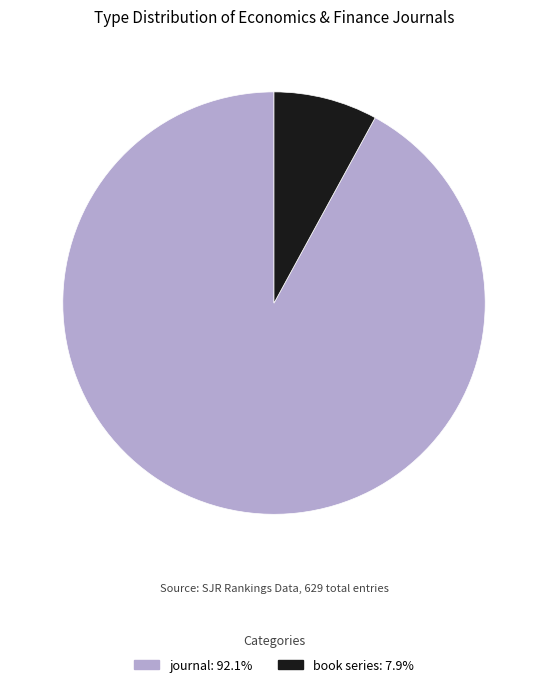

Is journal the majority of the pie?

Yes